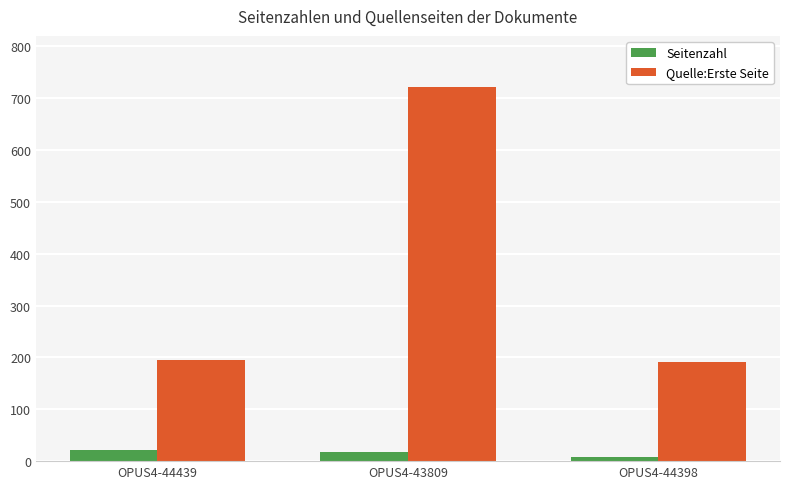

What is the difference between the maximum and minimum values in the Quelle:Erste Seite series?

530